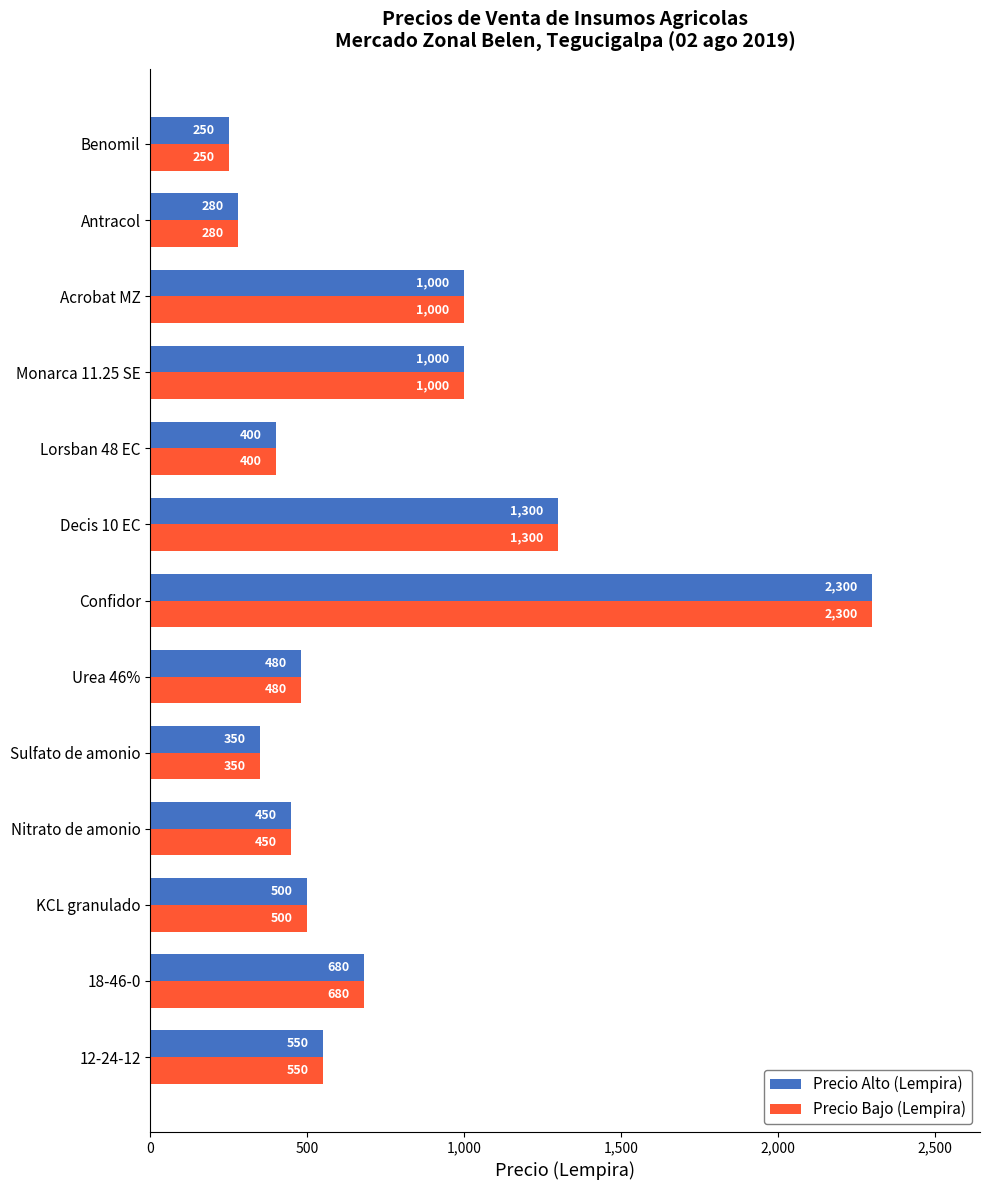

The Precio Bajo (Lempira) series shows 350 at Sulfato de amonio. True or false?

True